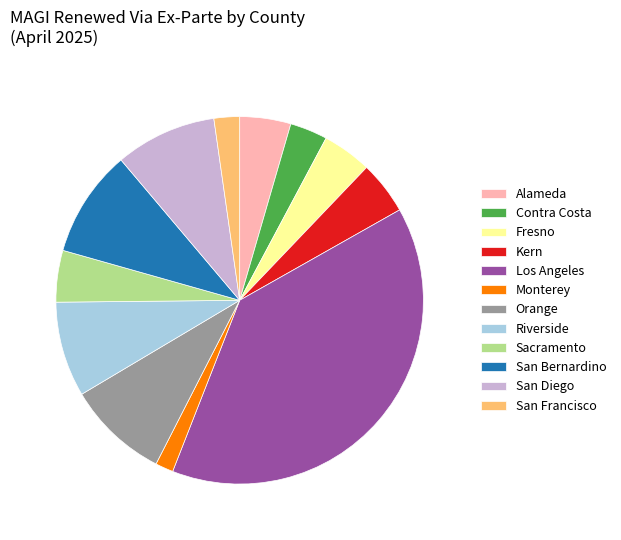

Between Sacramento and San Bernardino, which is larger?

San Bernardino